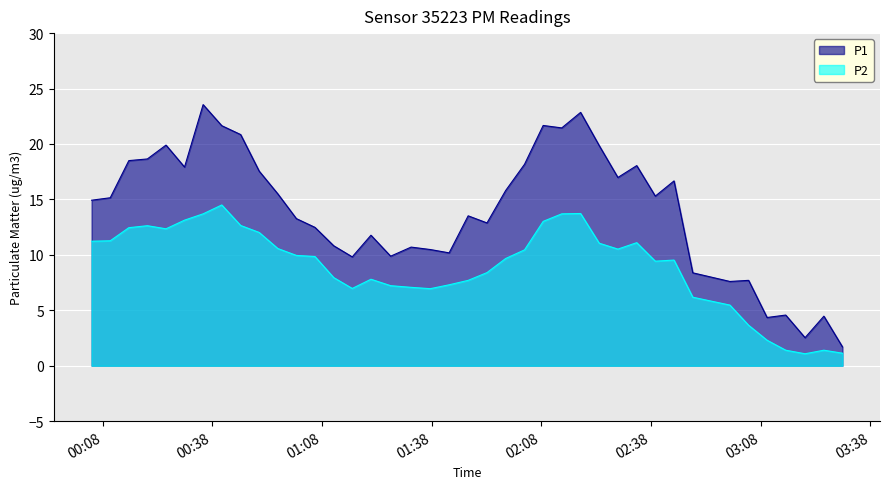

Rank the series by their average value, from highest to lowest.

P1, P2